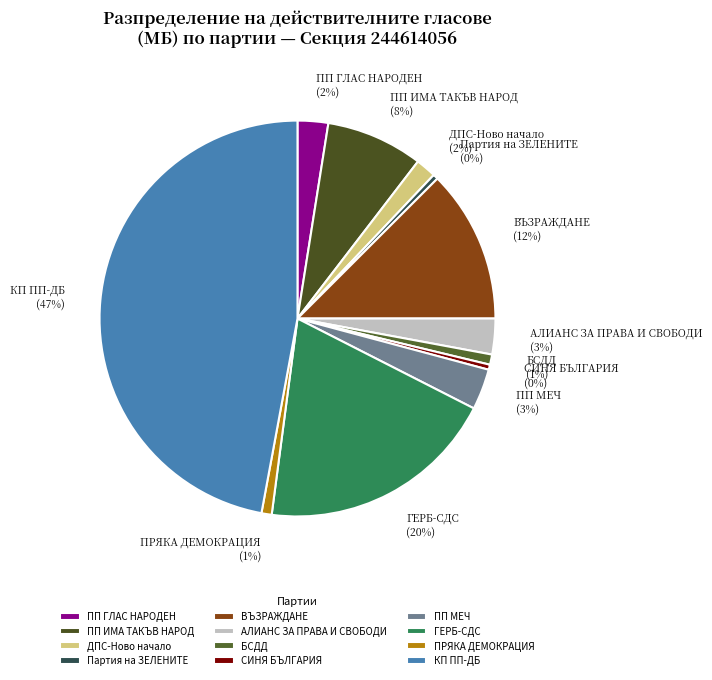

Count the number of slices in the pie.

12